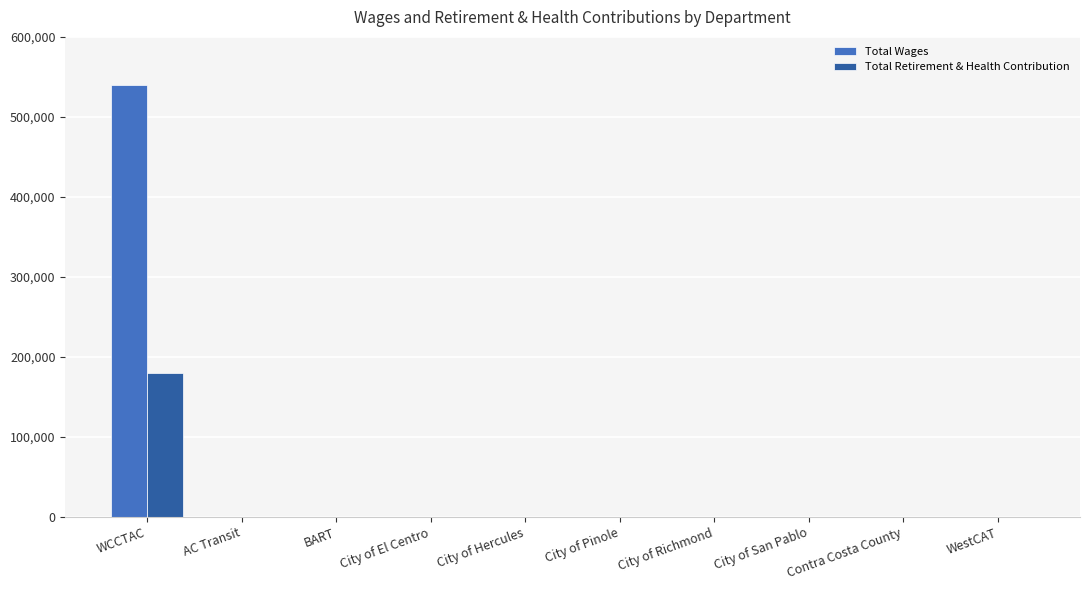

True or false: Total Retirement & Health Contribution has a value of -86022 at City of Pinole.

False